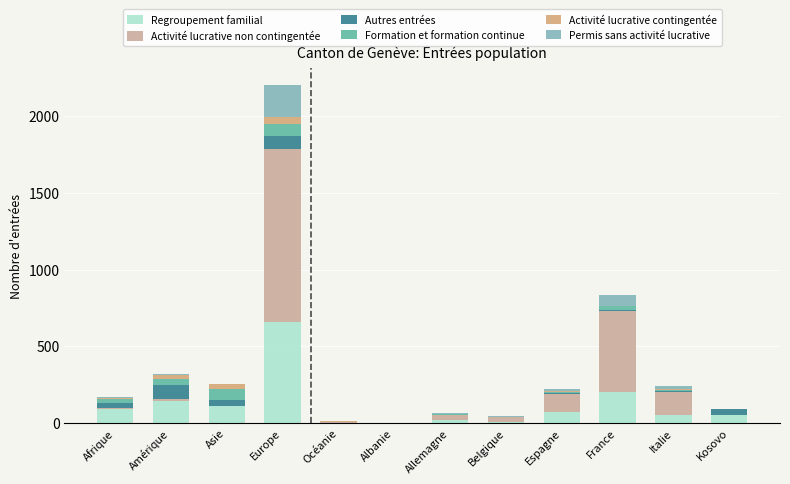

How many series are shown in this chart?

6